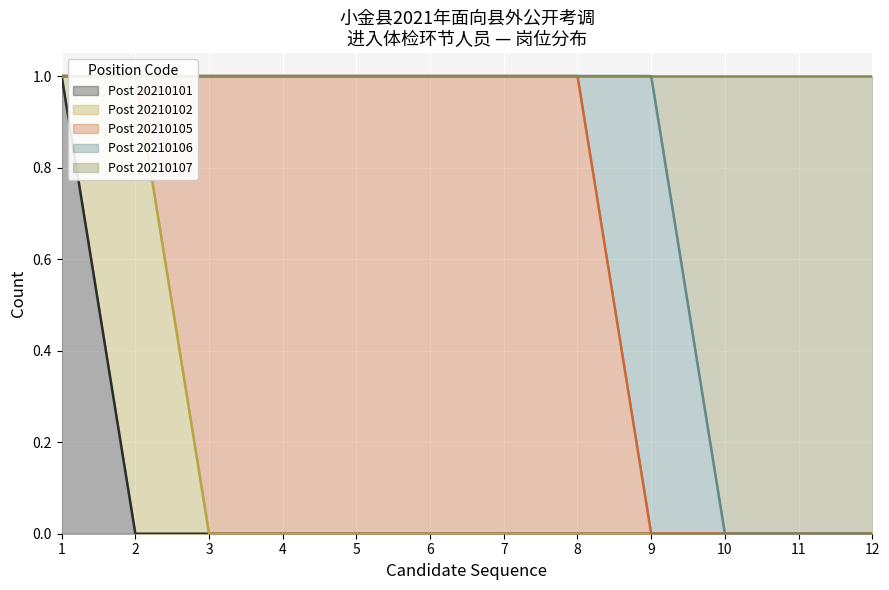

What is the sum of the Post 20210107 values at 6 and 12?

2